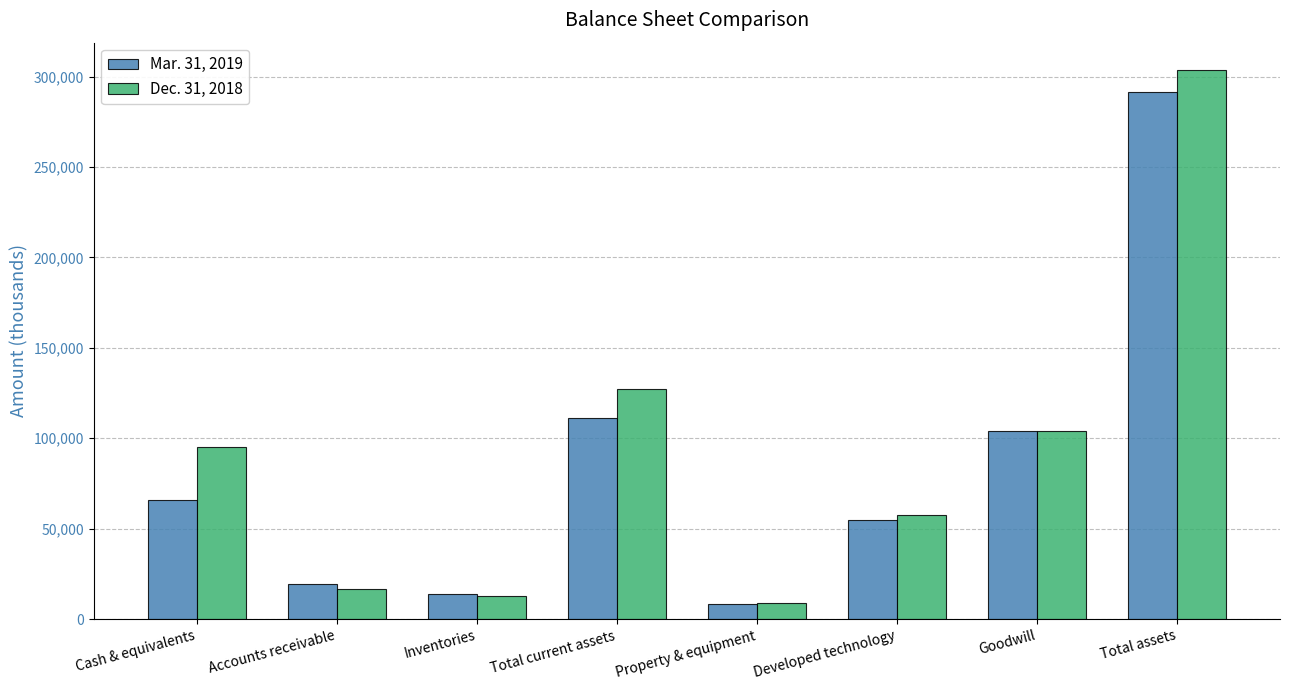

Reading left to right, what are all the values shown in this chart?

Mar. 31, 2019: Cash & equivalents=65634	Accounts receivable=19309	Inventories=13754	Total current assets=111478	Property & equipment=8234	Developed technology=54600	Goodwill=104108	Total assets=291447
Dec. 31, 2018: Cash & equivalents=95401	Accounts receivable=16651	Inventories=13003	Total current assets=127106	Property & equipment=8825	Developed technology=57400	Goodwill=104108	Total assets=303647